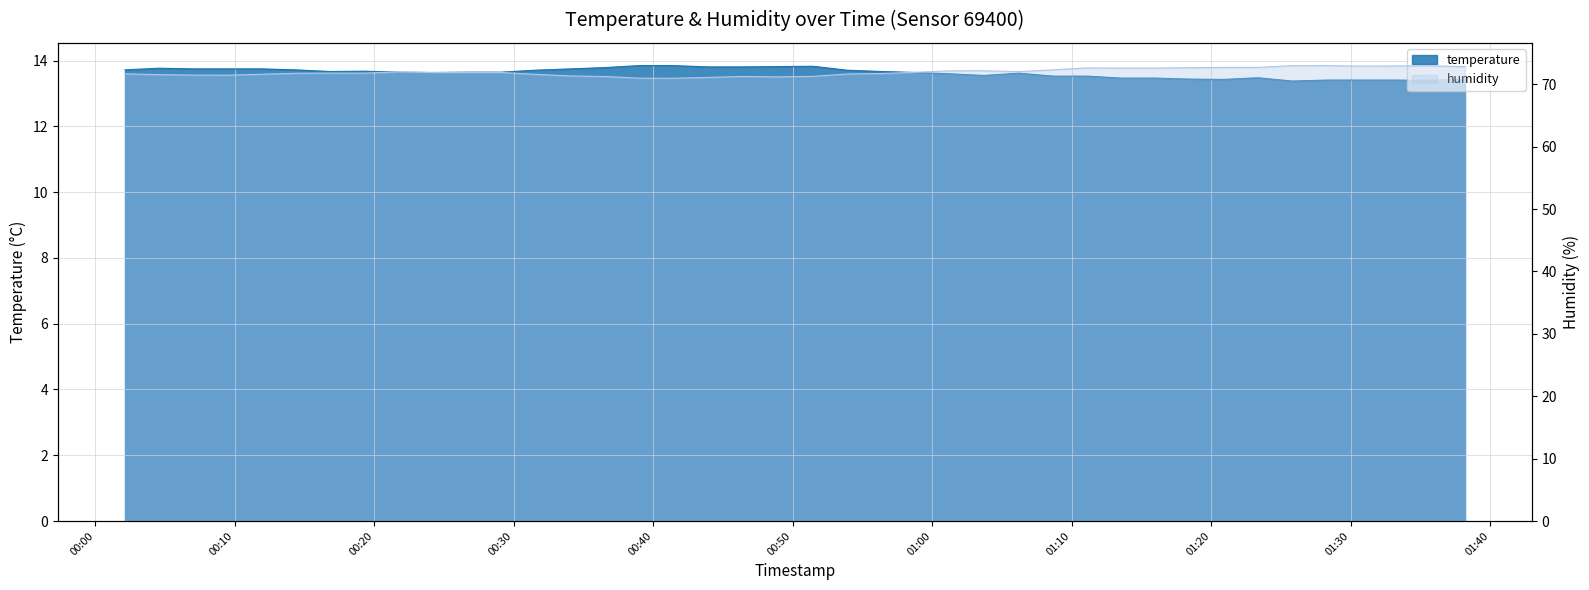

At which category does temperature reach its first local valley?

2023-03-24T00:16:50